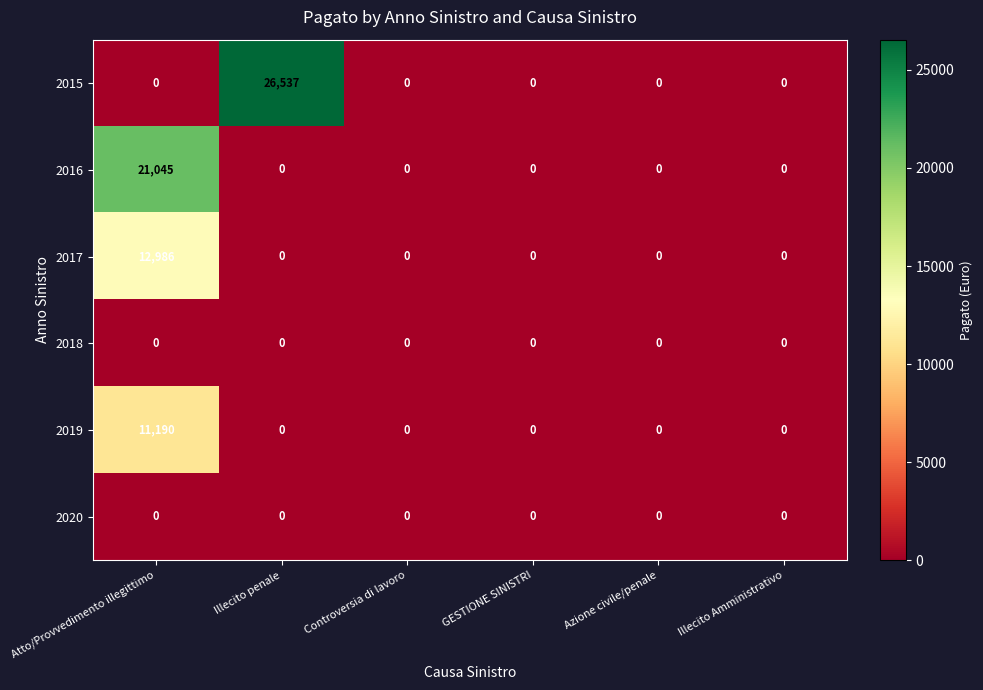

What is the approximate value of 2015 at Illecito penale, to the nearest 10?

26540